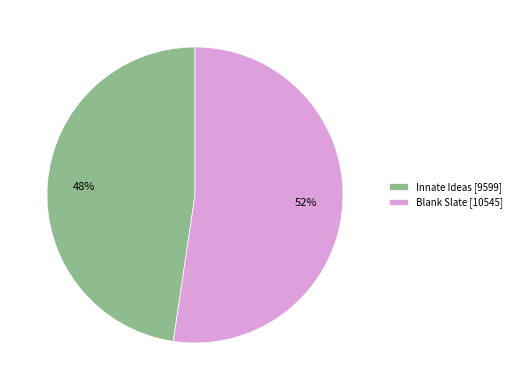

Is there a majority slice in this chart?

Yes